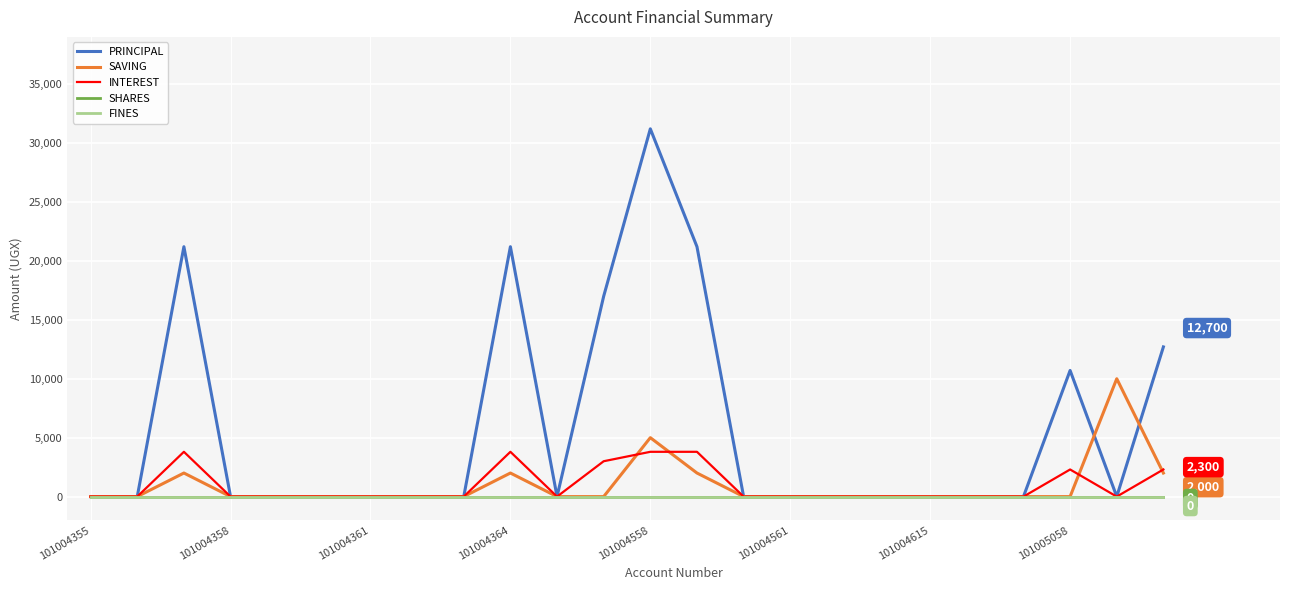

Does the chart have visible grid lines?

Yes